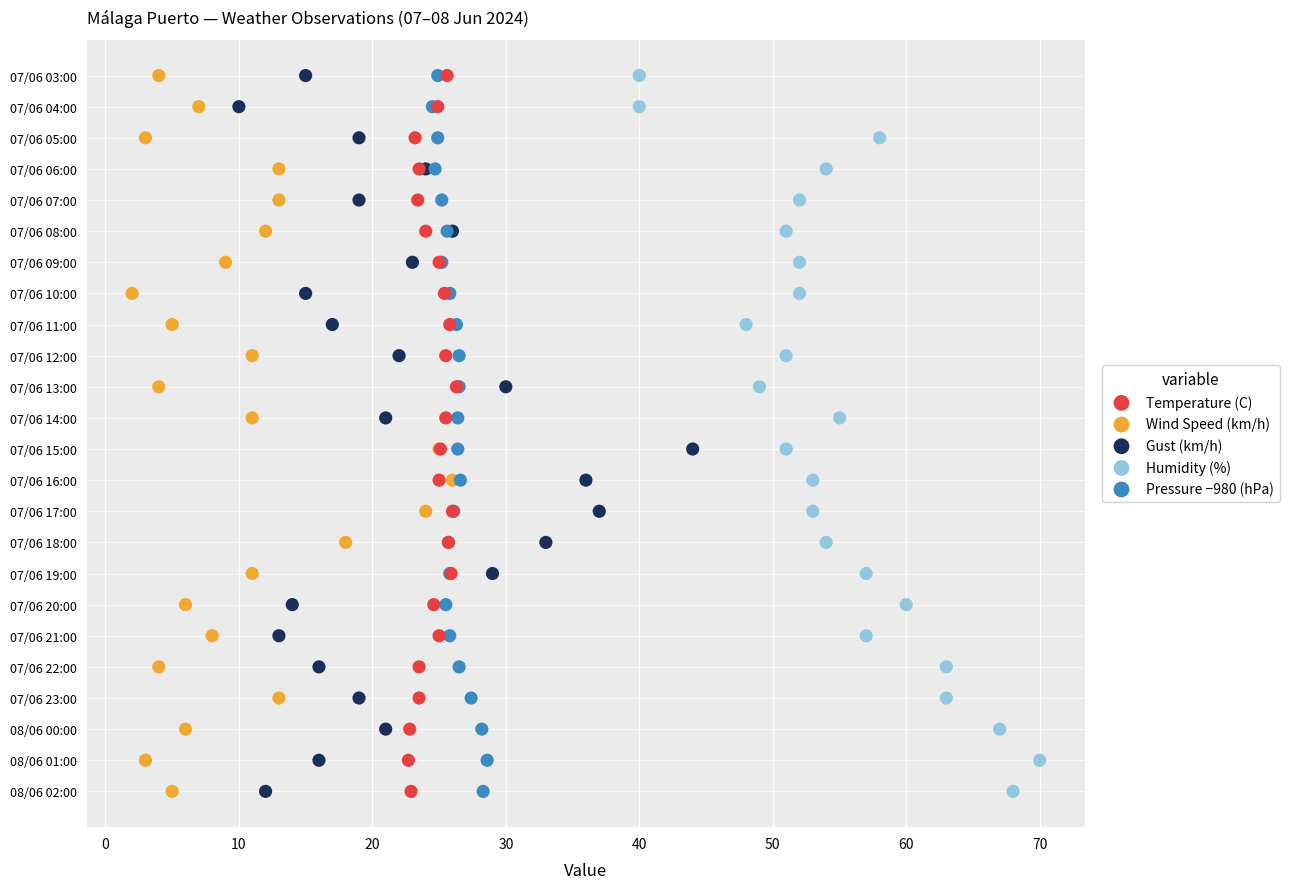

What are all the series names shown in the legend?

Temperature (C), Wind Speed (km/h), Gust (km/h), Humidity (%), Pressure −980 (hPa)